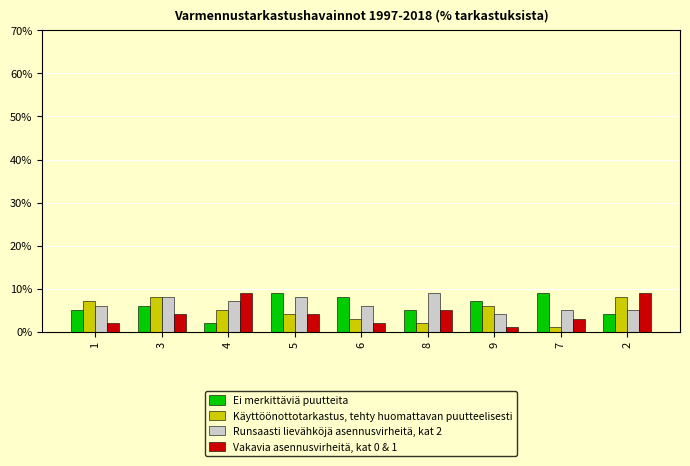

The Runsaasti lievähköjä asennusvirheitä, kat 2 series shows 8 at 5. True or false?

True